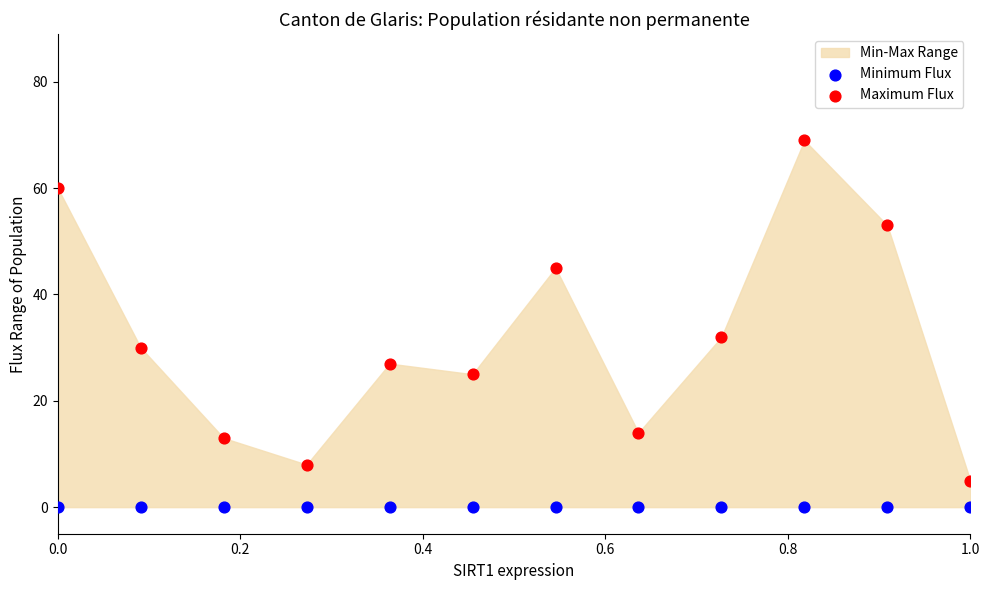

Which series contains the highest Y value?

Maximum Flux